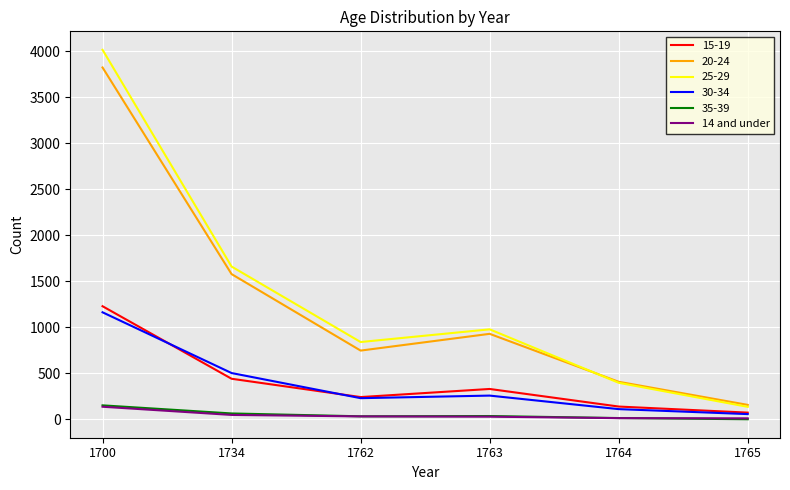

True or false: 15-19 has a value of 516 at 1763.

False